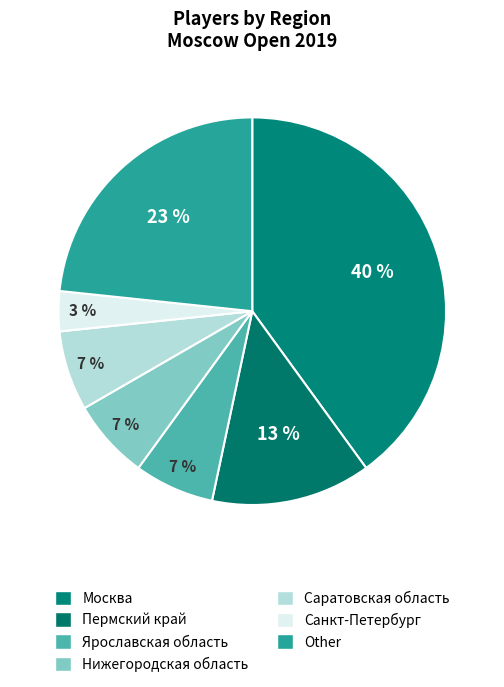

Count the number of slices in the pie.

7